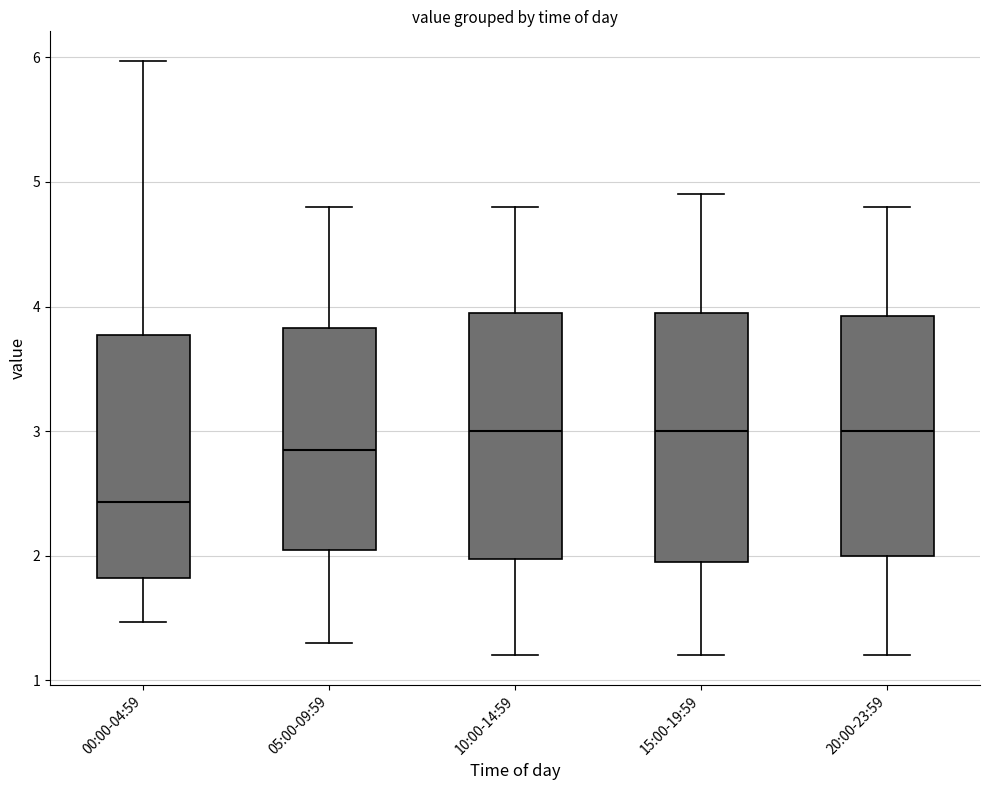

Reading left to right, read every box against the y-axis: the position of its median line, the range the box covers, and the ends of its whiskers. The values are not printed on the chart, so give them approximately, as read against the axis.

00:00-04:59: median 2.4, box 1.8 to 3.8, whiskers 1.5 to 6.0
05:00-09:59: median 2.9, box 2.1 to 3.8, whiskers 1.3 to 4.8
10:00-14:59: median 3.0, box 2.0 to 4.0, whiskers 1.2 to 4.8
15:00-19:59: median 3.0, box 2.0 to 4.0, whiskers 1.2 to 4.9
20:00-23:59: median 3.0, box 2.0 to 3.9, whiskers 1.2 to 4.8